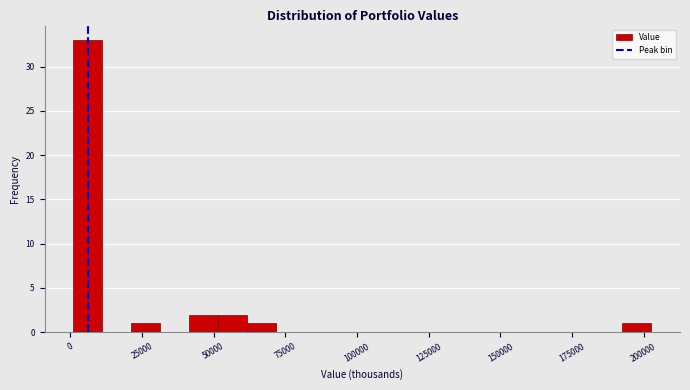

Read against the x-axis, roughly where is the centre of the tallest bar?

5000